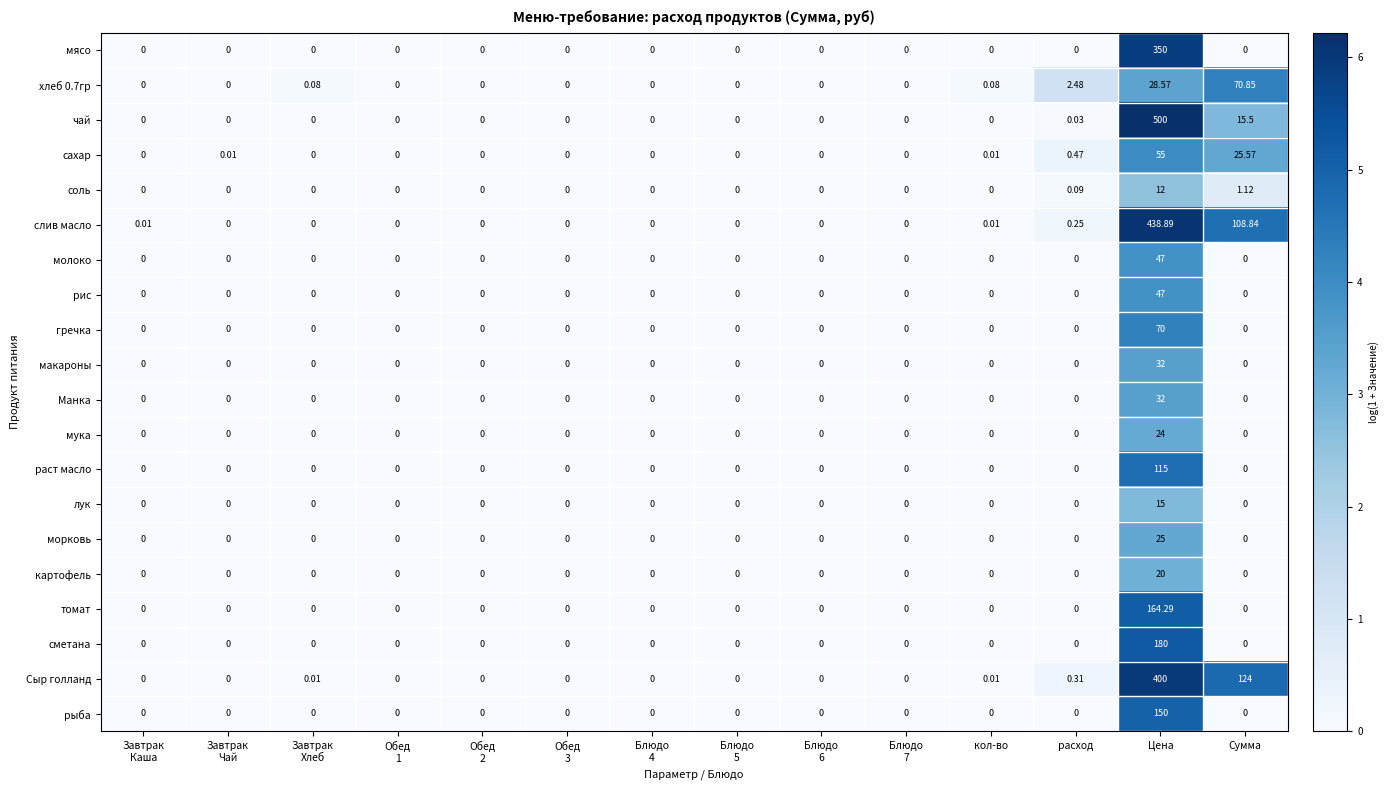

Which series changed the most between Завтрак
Хлеб and Сумма?

Сыр голланд